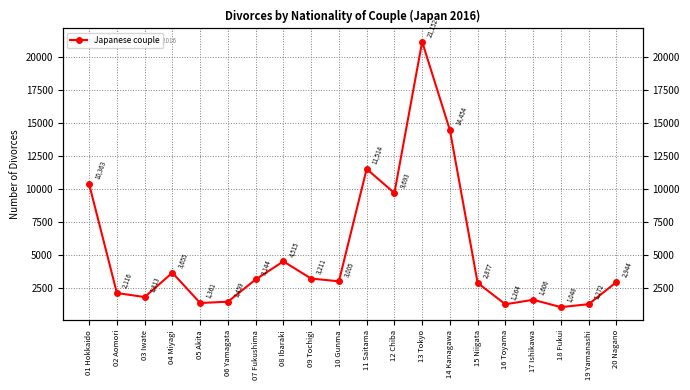

Does the chart display data point markers on the line(s)?

Yes